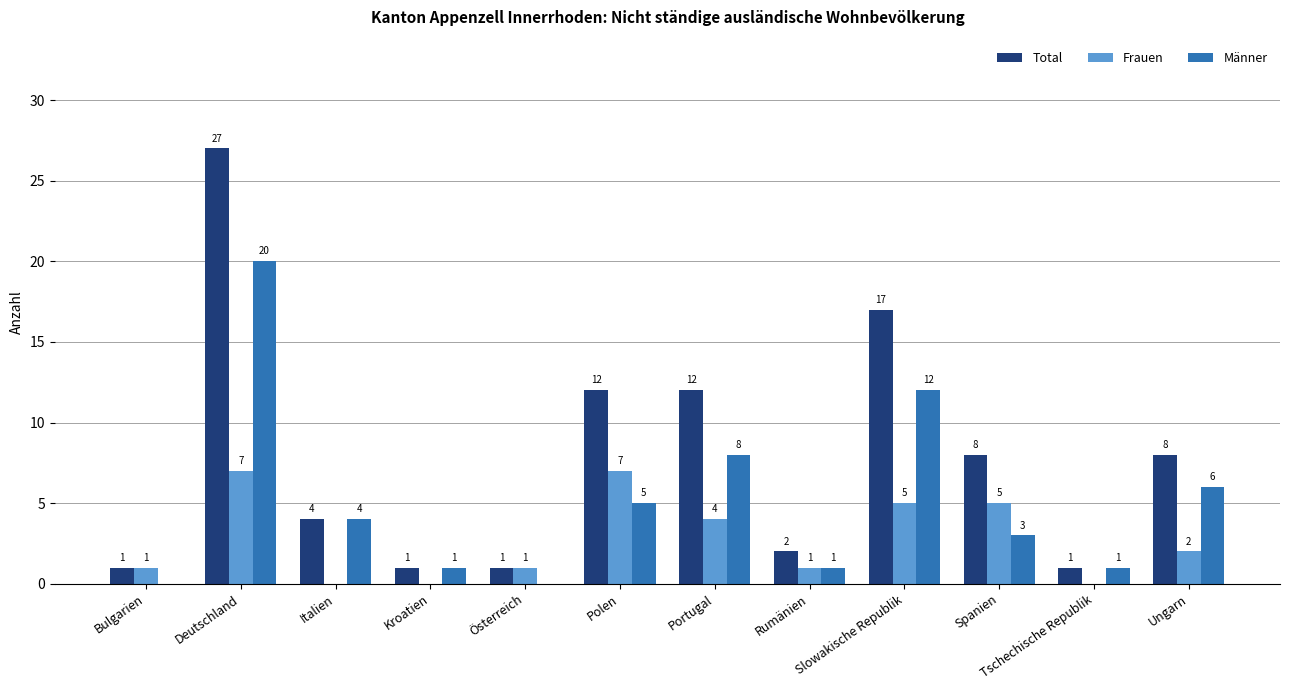

Which category has the highest value across all series?

Deutschland